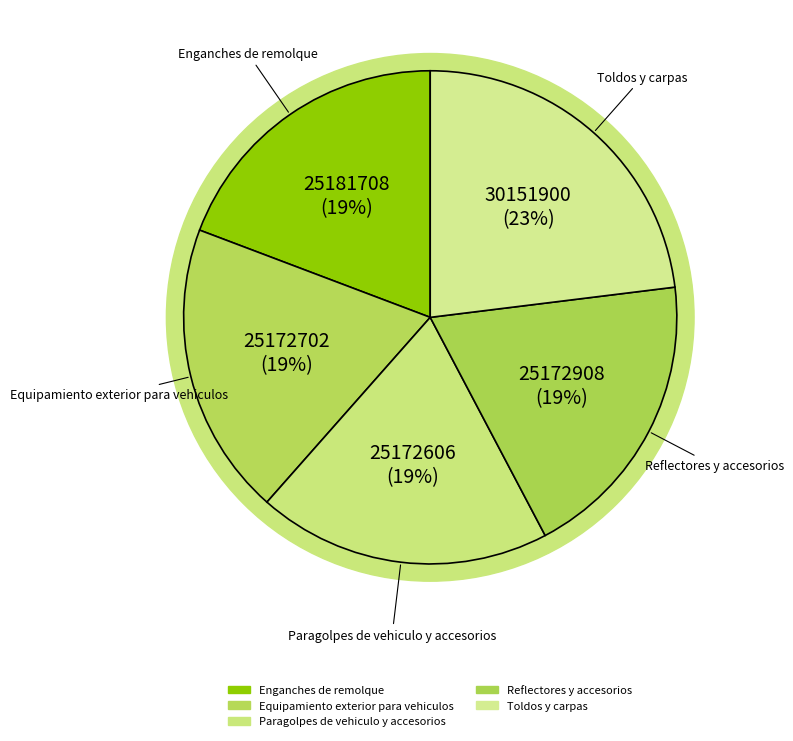

How many slices are in this pie chart?

5